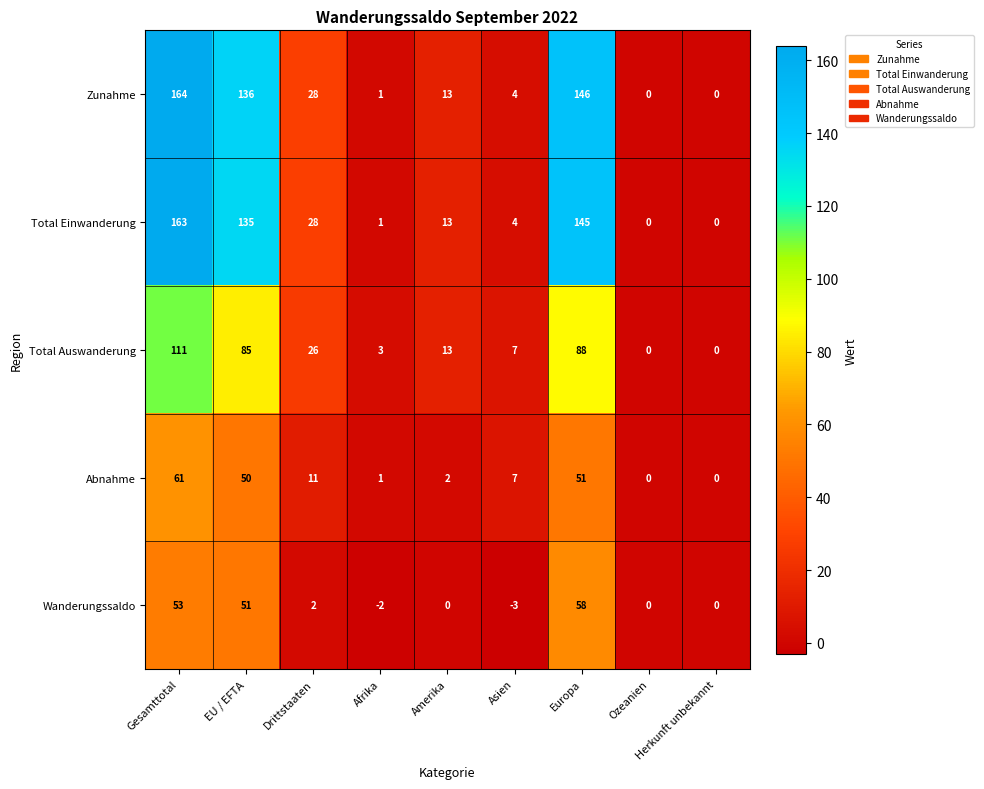

Which series has the largest range (max minus min)?

Zunahme